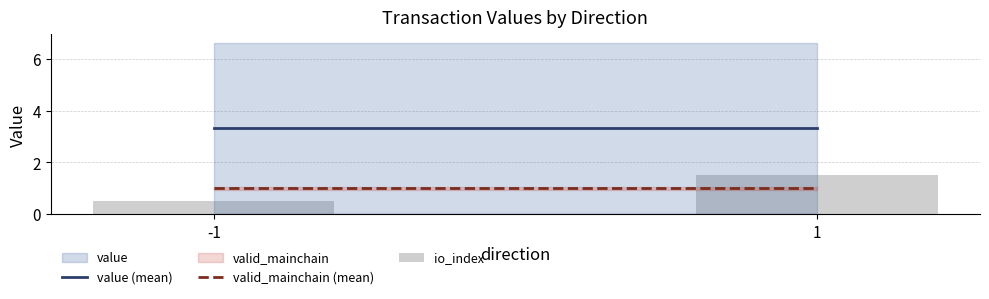

What is the value of the 1st bar from the left?

0.5